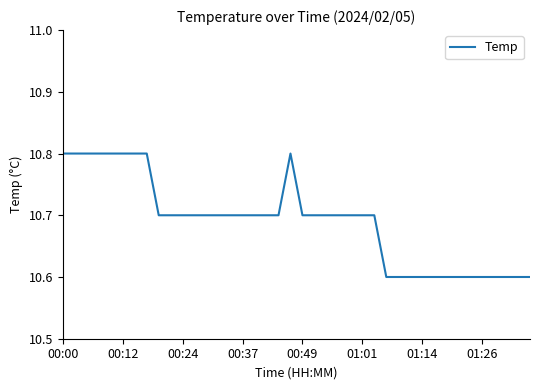

What is the maximum value shown in the chart?

10.8